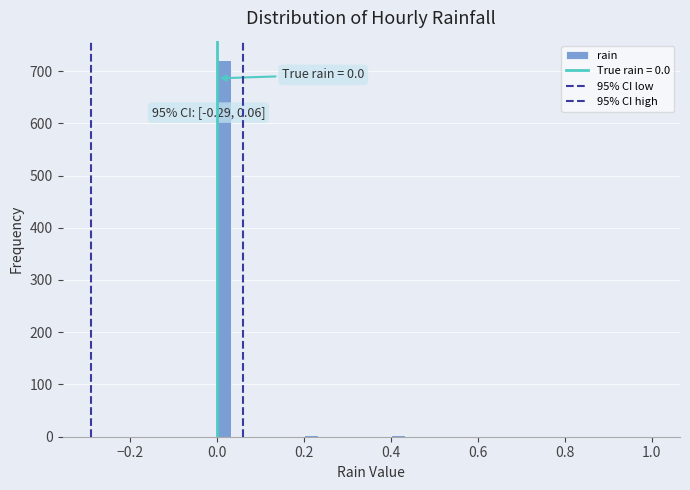

Around what value on the x-axis is the tallest bar? Give the approximate position of its centre, as read against the axis.

0.02